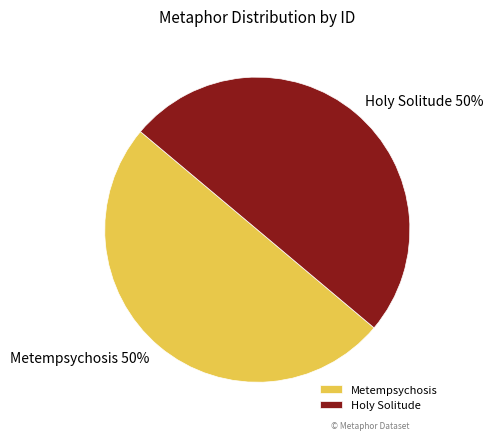

Is the sum of Holy Solitude and Metempsychosis greater than half?

Yes